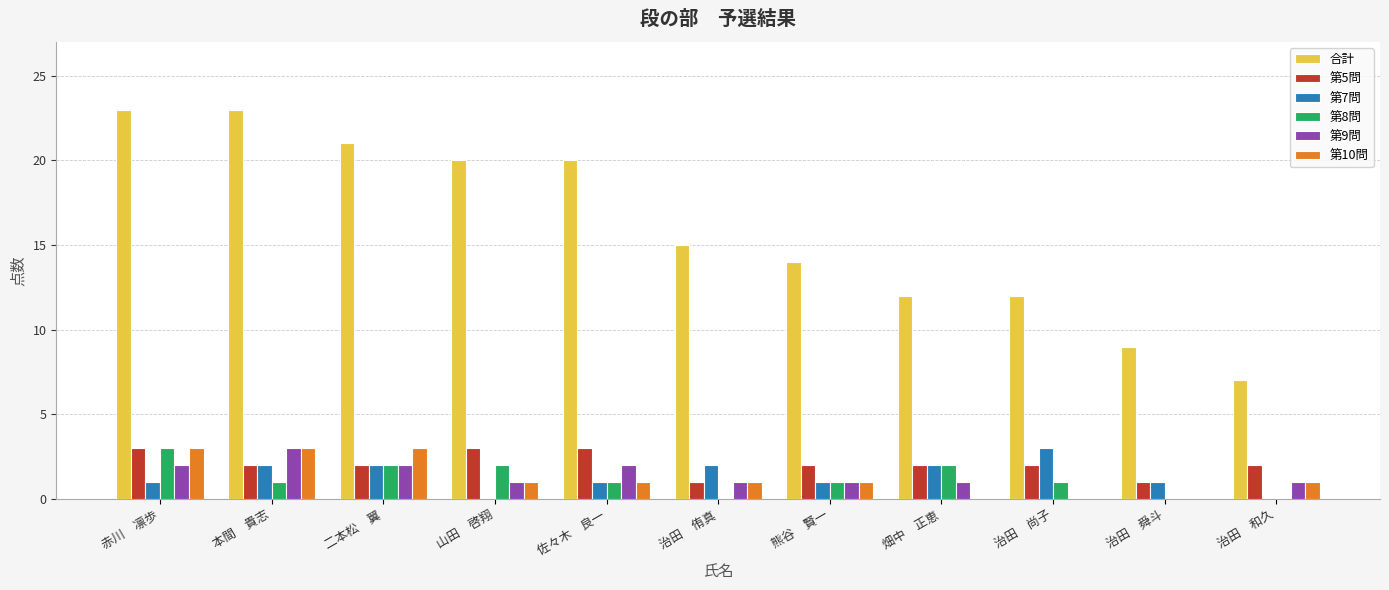

Count the 第5問 values in the range 2 to 3.

9